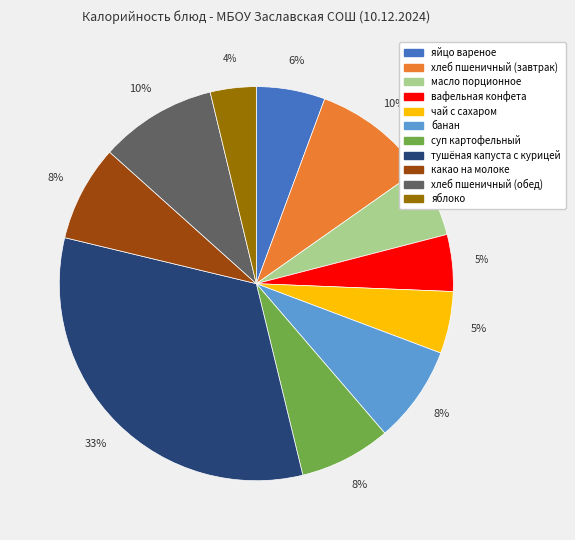

Combined, do банан and вафельная конфета account for over 50%?

No